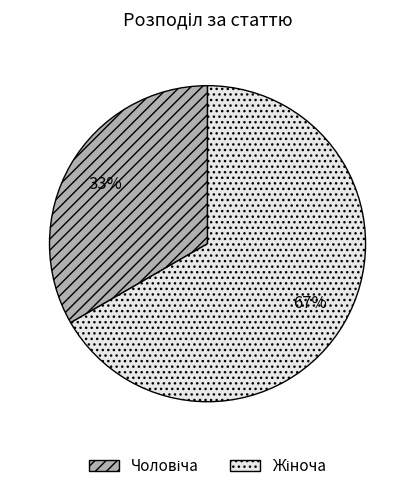

Is there any slice that represents more than half of the pie?

Yes